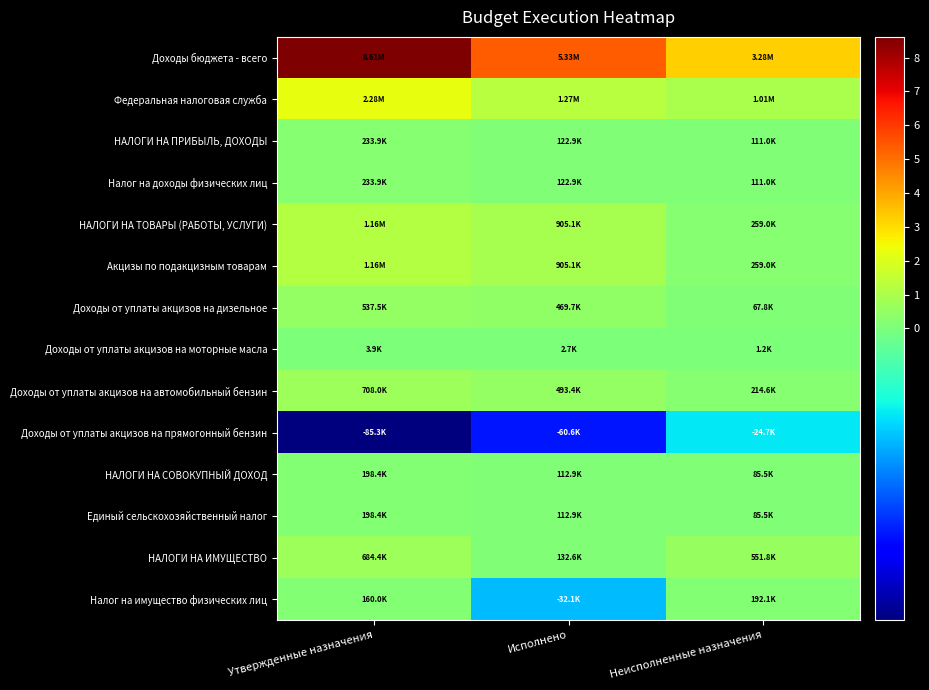

Which series has the largest range (max minus min)?

Доходы бюджета - всего